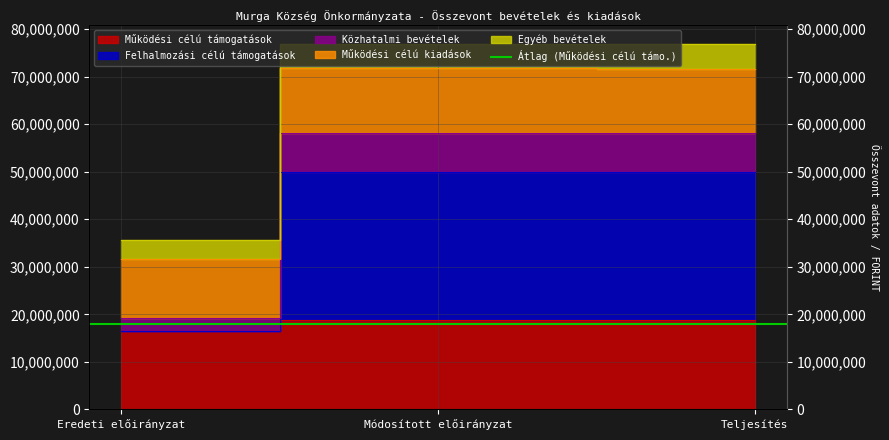

At which category is the sum across all series the highest?

Módosított előirányzat